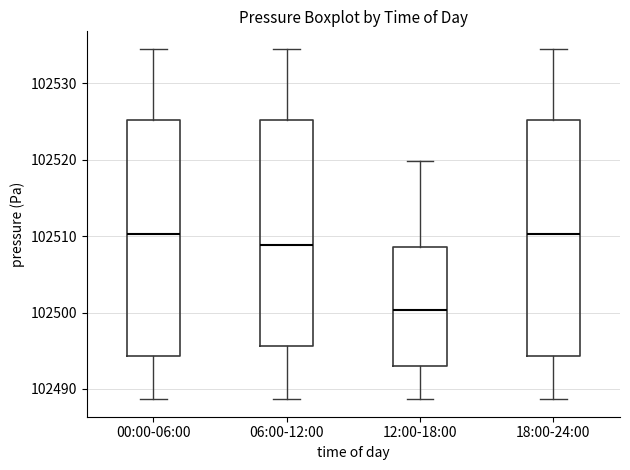

Reading left to right, transcribe this box plot: for each box, give where its median line is, the range the box spans, and where its two whiskers end, as read against the y-axis. The values are not printed on the chart, so give them approximately, as read against the axis.

00:00-06:00: median 102510, box 102494 to 102525, whiskers 102489 to 102535
06:00-12:00: median 102509, box 102496 to 102525, whiskers 102489 to 102535
12:00-18:00: median 102500, box 102493 to 102509, whiskers 102489 to 102520
18:00-24:00: median 102510, box 102494 to 102525, whiskers 102489 to 102535